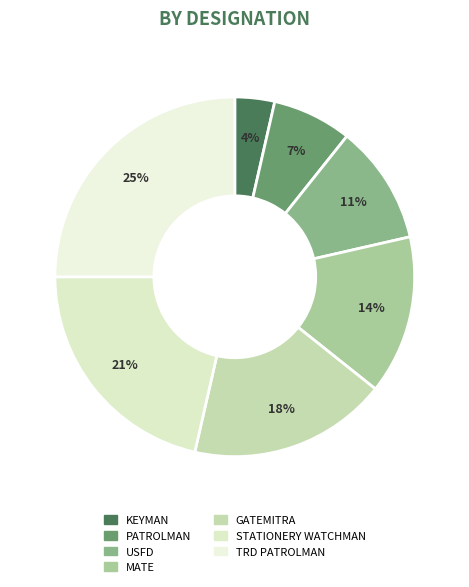

How many segments does this pie chart have?

7